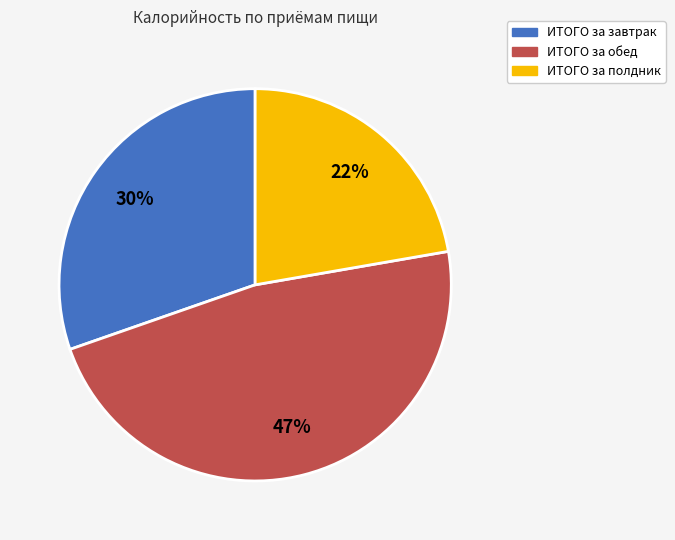

Which category has the biggest portion of the pie?

ИТОГО за обед